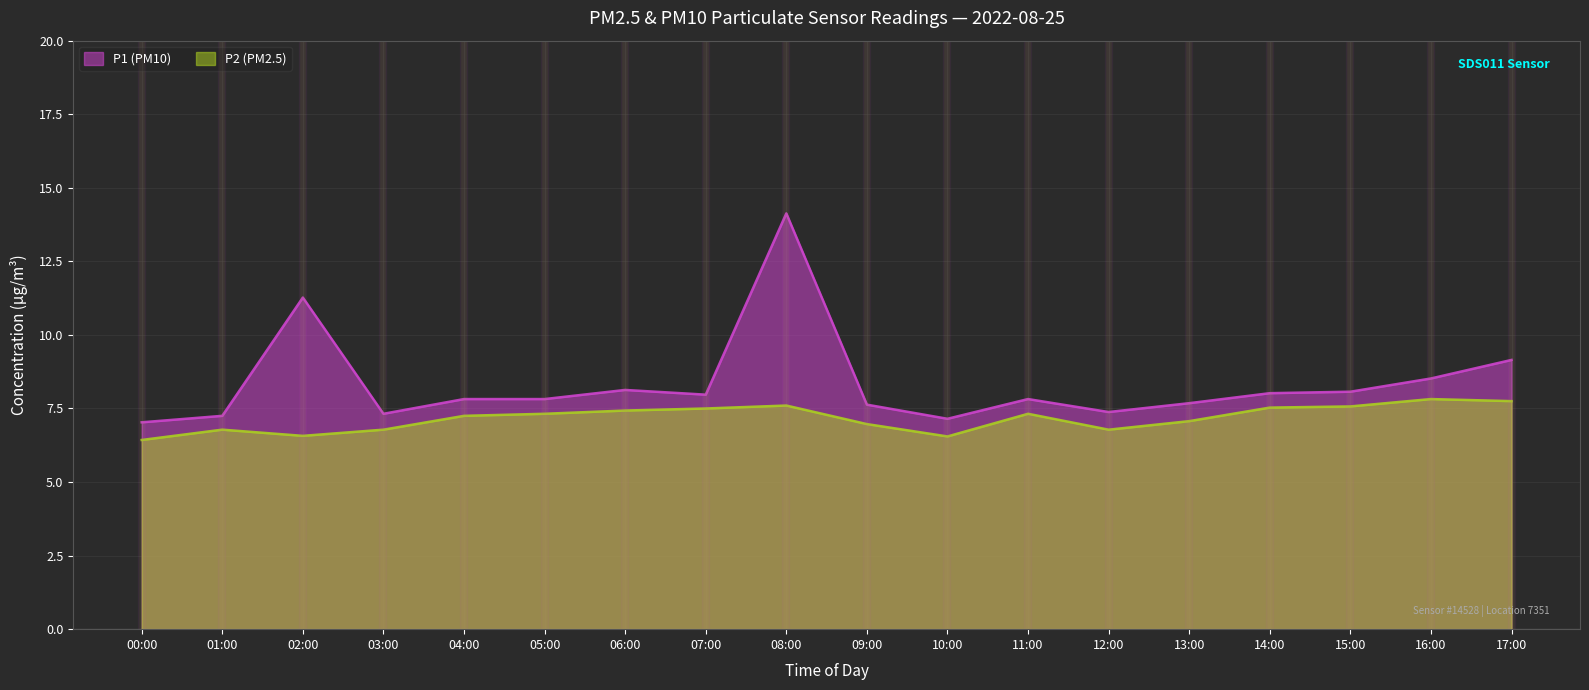

Which has a higher value, 08:00 or 09:00?

08:00